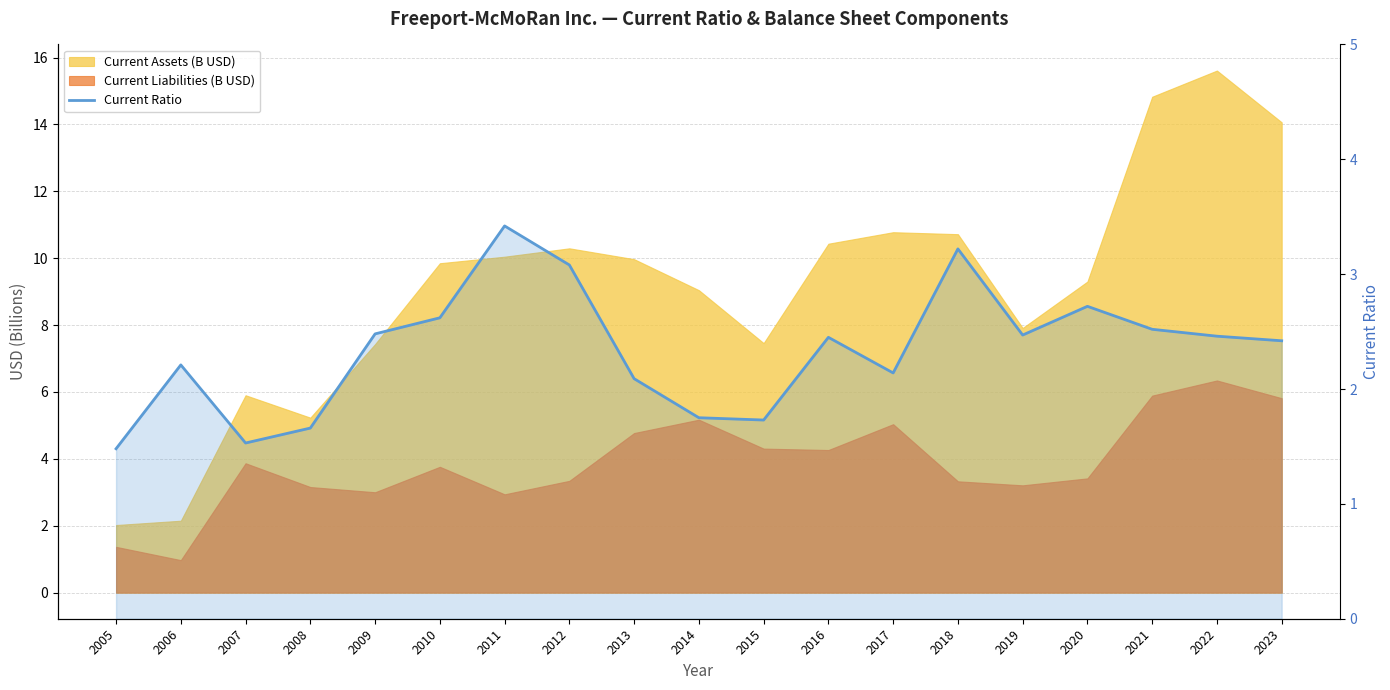

What is the value of the 2nd point from the left?

2.2